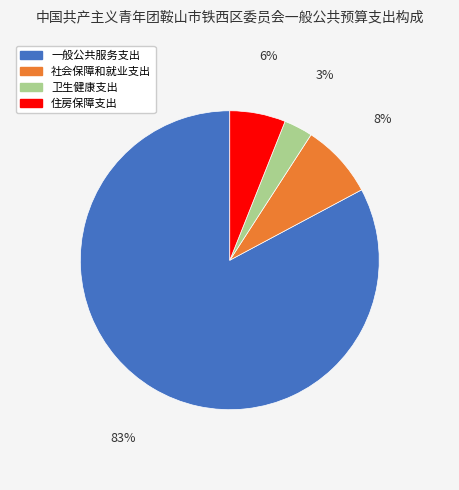

Which category has the smallest portion of the pie?

卫生健康支出